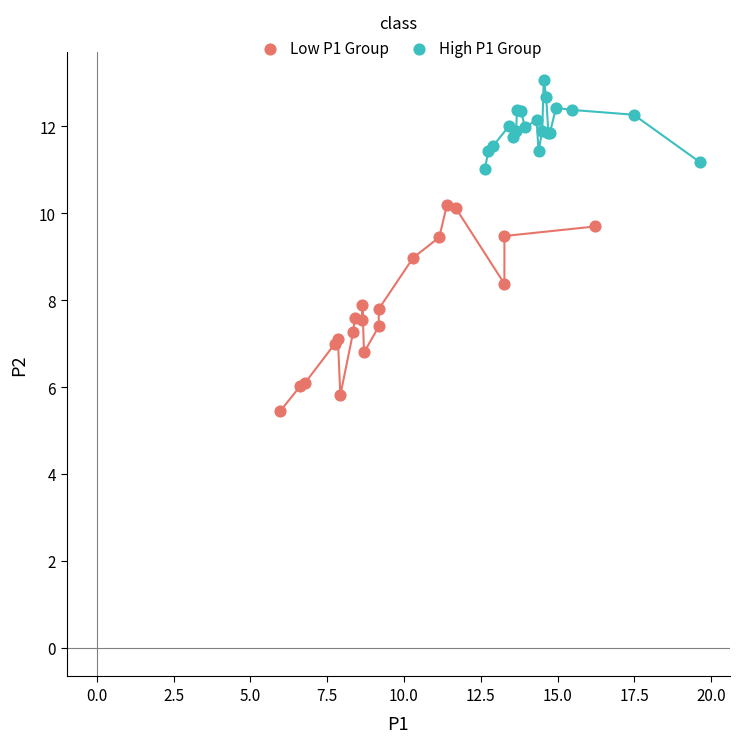

Which series has the widest spread of Y values?

Low P1 Group